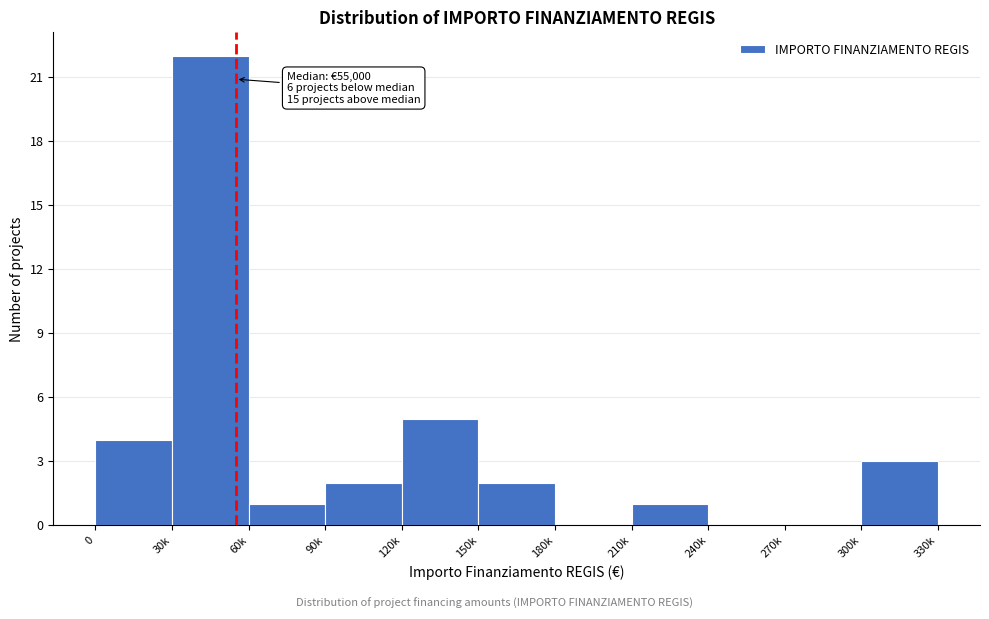

Reading left to right, extract all data points from this chart.

0=4	30k=22	60k=1	90k=2	120k=5	150k=2	180k=0	210k=1	240k=0	270k=0	300k=3